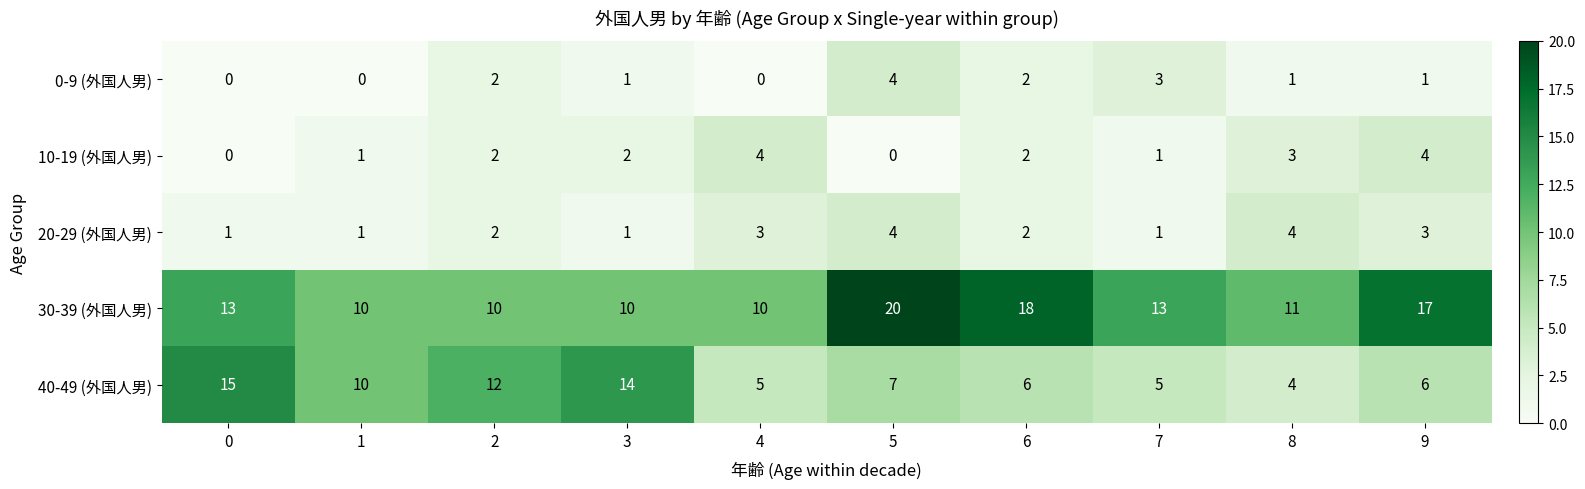

Which series has the largest total across all categories?

30-39 (外国人男)